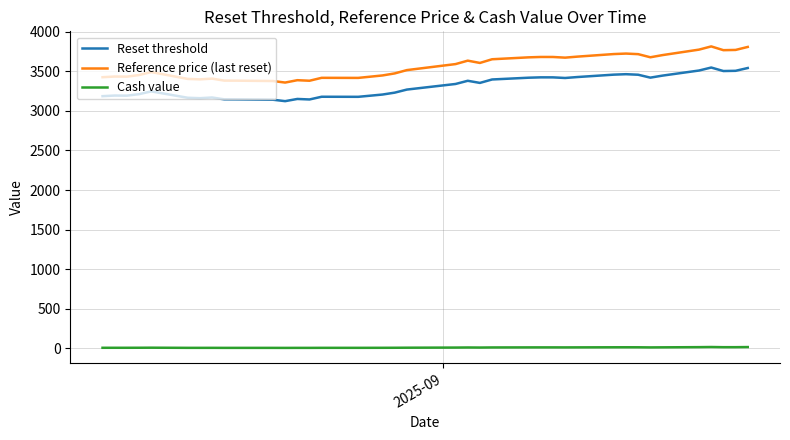

Which series has the largest total across all categories?

Reference price (last reset)